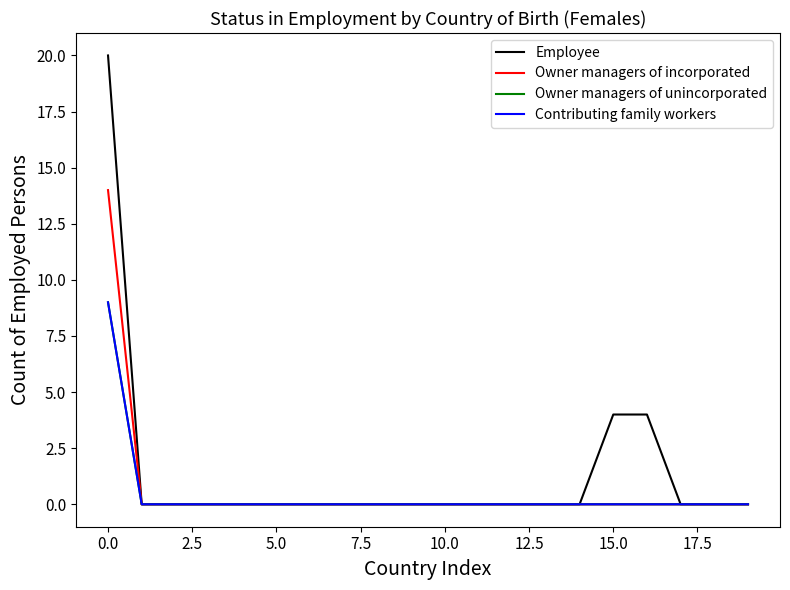

Does the chart have visible grid lines?

No